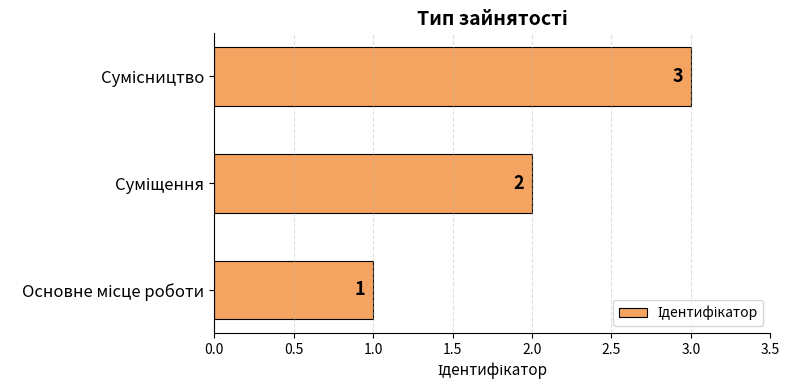

What is the maximum value shown in the chart?

3